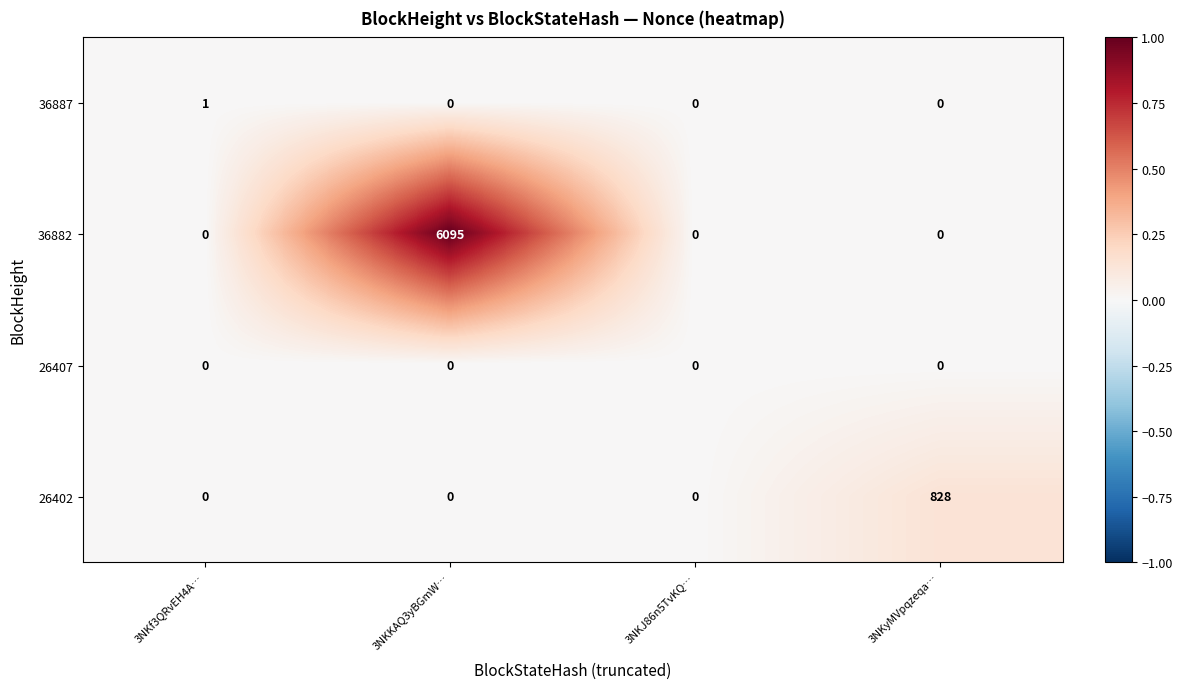

Count the 36882 values in the range 0 to 6095.

4